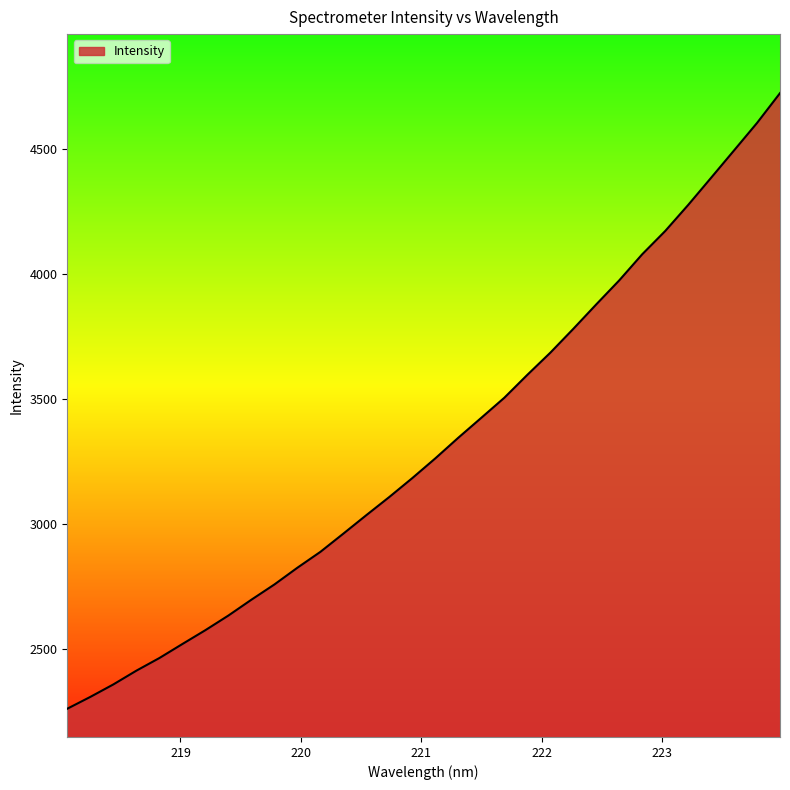

What is the minimum value shown in the chart?

2260.9